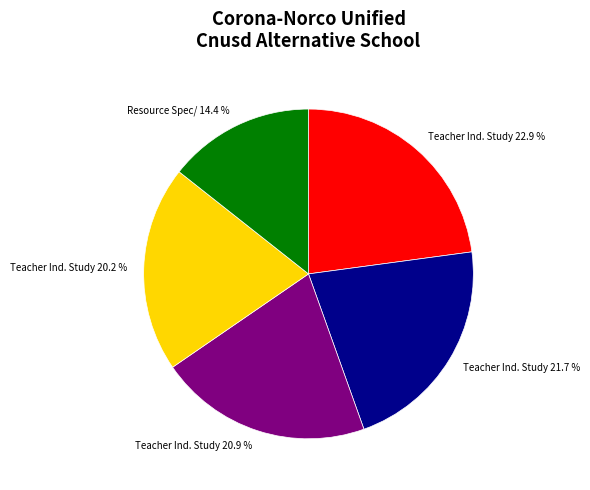

Is there any slice that represents more than half of the pie?

No